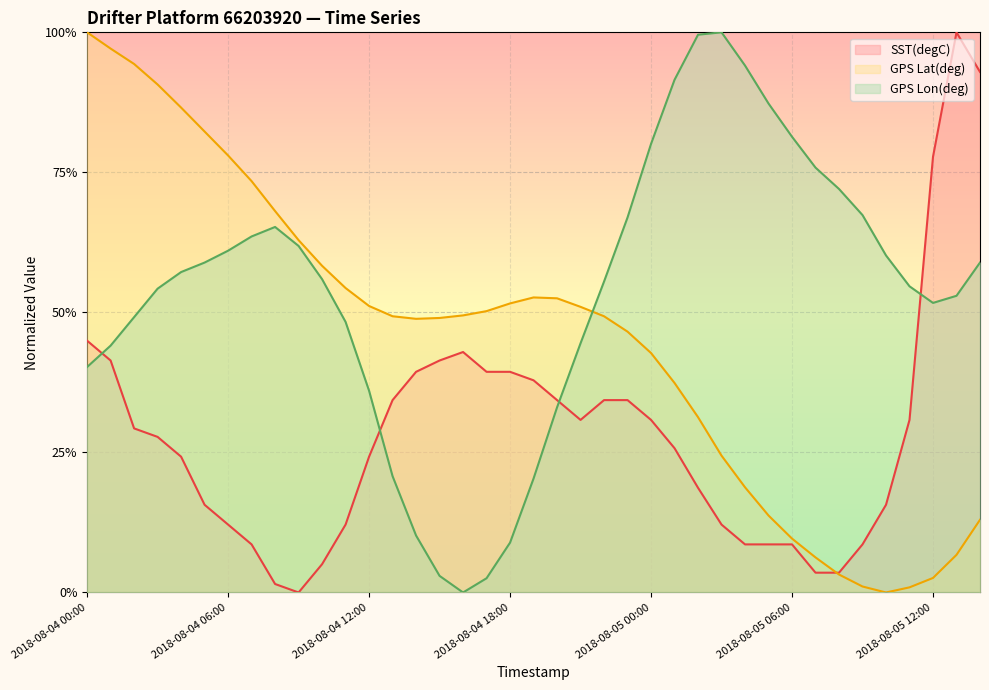

What is the sum of all GPS Lat(deg) values?

17.6